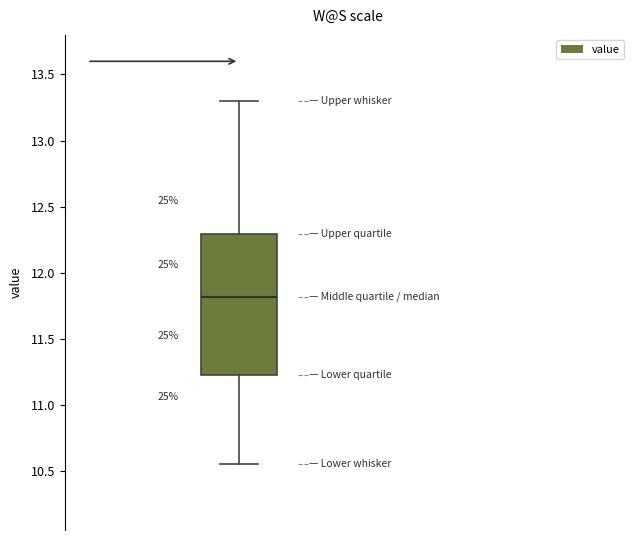

Transcribe this box plot: give where the median line is, the range the box spans, and where the two whiskers end, as read against the y-axis. The values are not printed on the chart, so give them approximately, as read against the axis.

median 11.80, box 11.25 to 12.30, whiskers 10.55 to 13.30